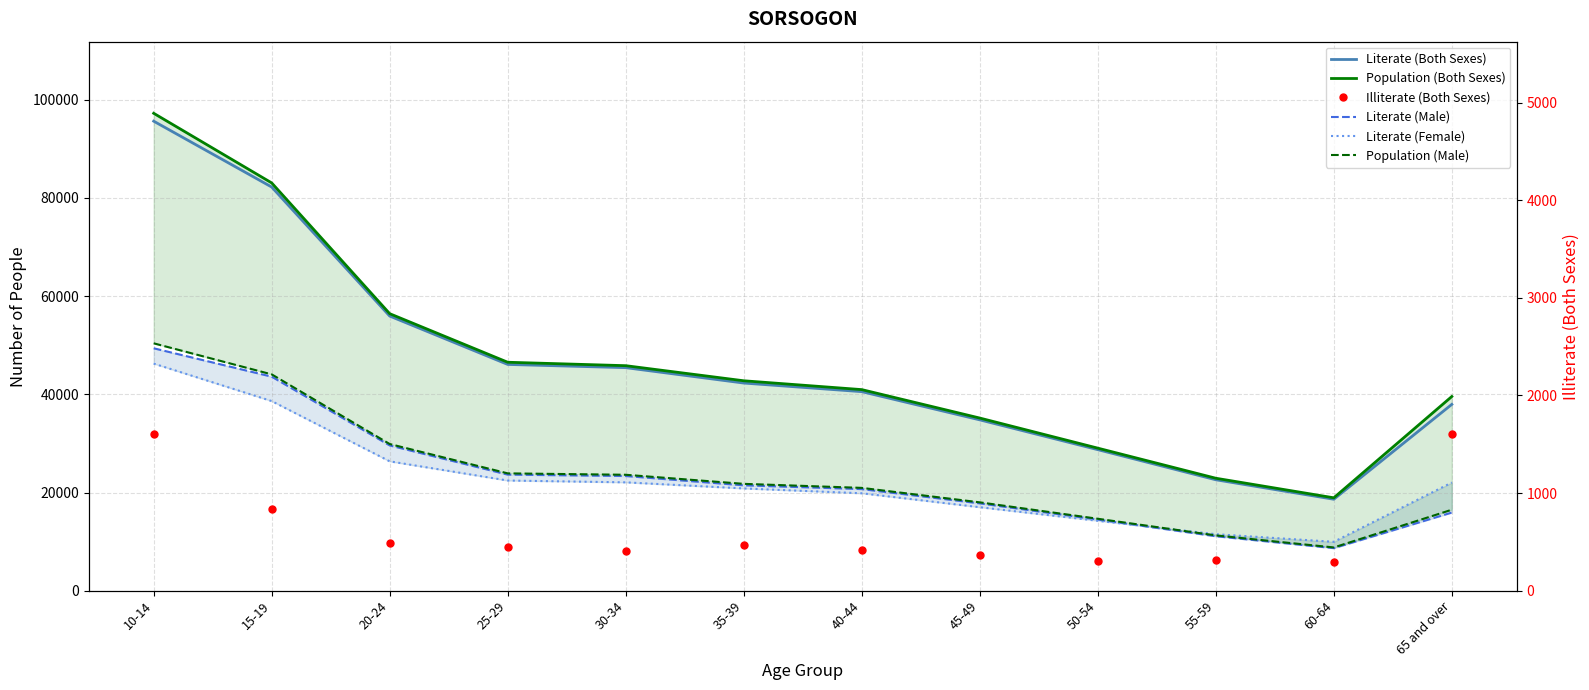

The Literate (Both Sexes) series shows 95645 at 10-14. True or false?

True